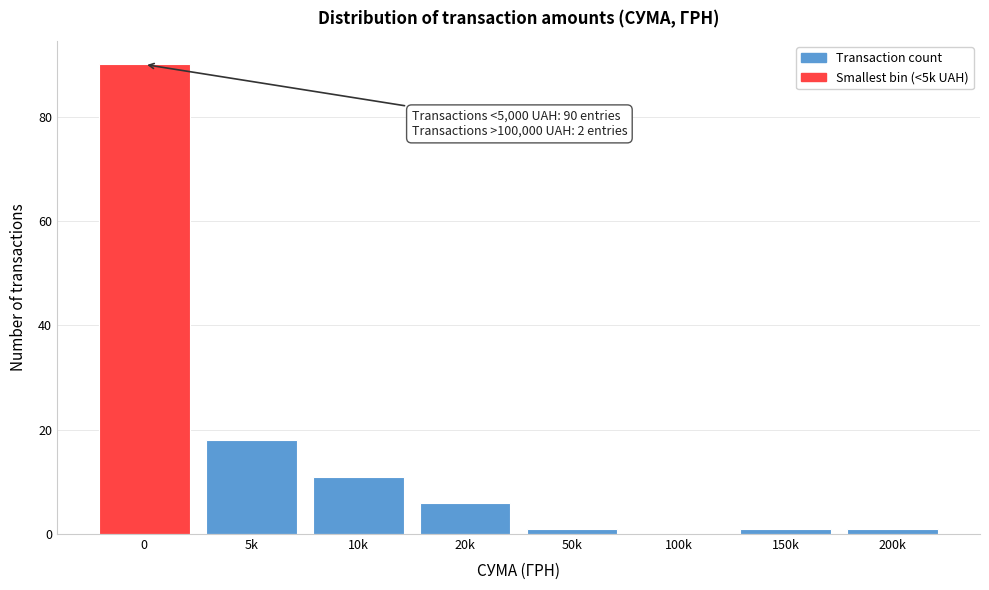

Reading left to right, extract all data points from this chart.

0=90	5k=18	10k=11	20k=6	50k=1	100k=0	150k=1	200k=1